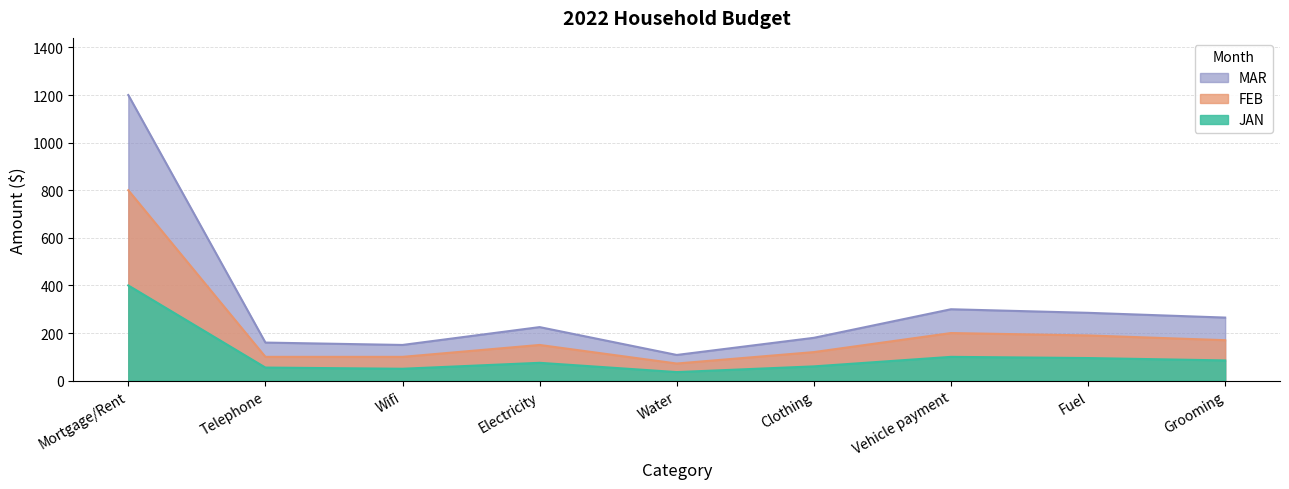

Reading left to right, list all the values displayed in this chart.

JAN: Mortgage/Rent=400	Telephone=55	Wifi=50	Electricity=75	Water=36	Clothing=60	Vehicle payment=100	Fuel=95	Grooming=85
FEB: Mortgage/Rent=800	Telephone=100	Wifi=100	Electricity=150	Water=72	Clothing=120	Vehicle payment=200	Fuel=190	Grooming=170
MAR: Mortgage/Rent=1200	Telephone=160	Wifi=150	Electricity=225	Water=108	Clothing=180	Vehicle payment=300	Fuel=285	Grooming=265